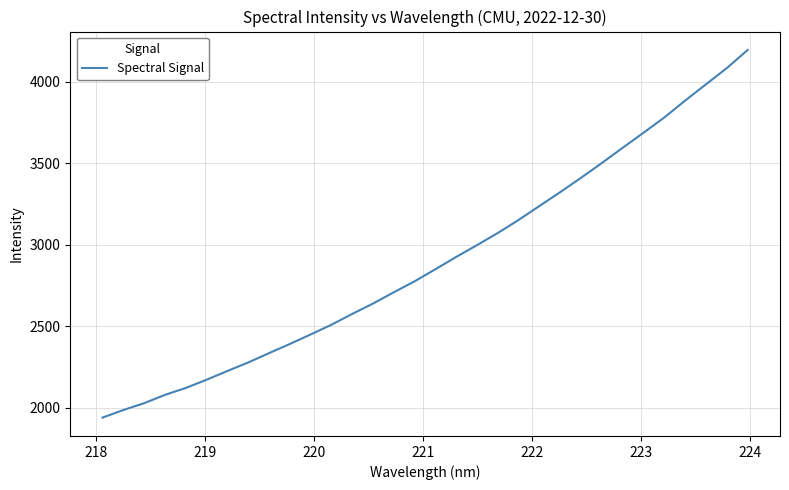

What is the maximum value shown in the chart?

4195.9